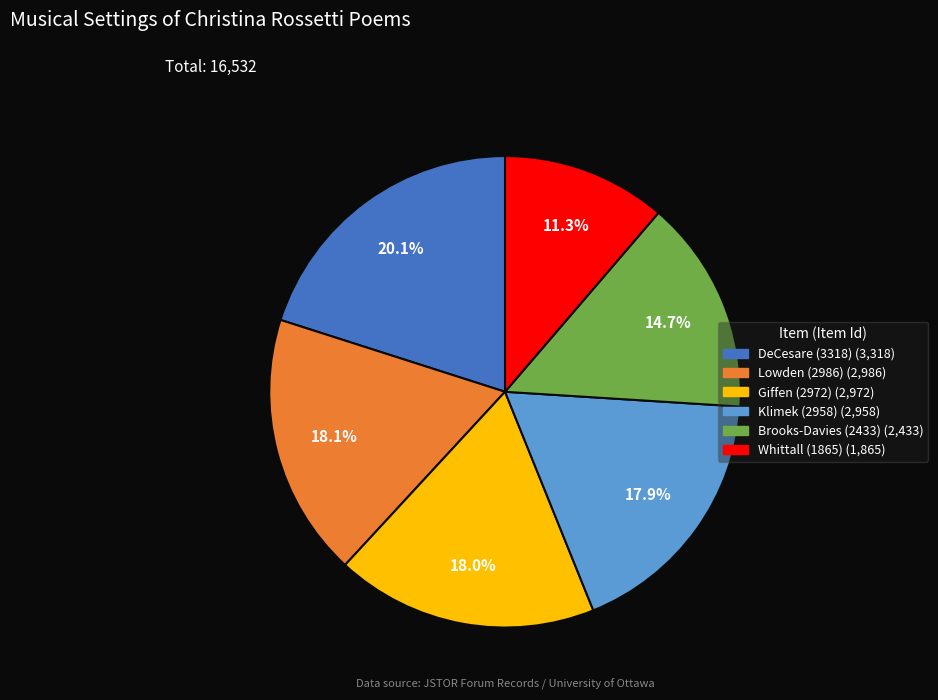

Which slice is the largest?

DeCesare (3318)